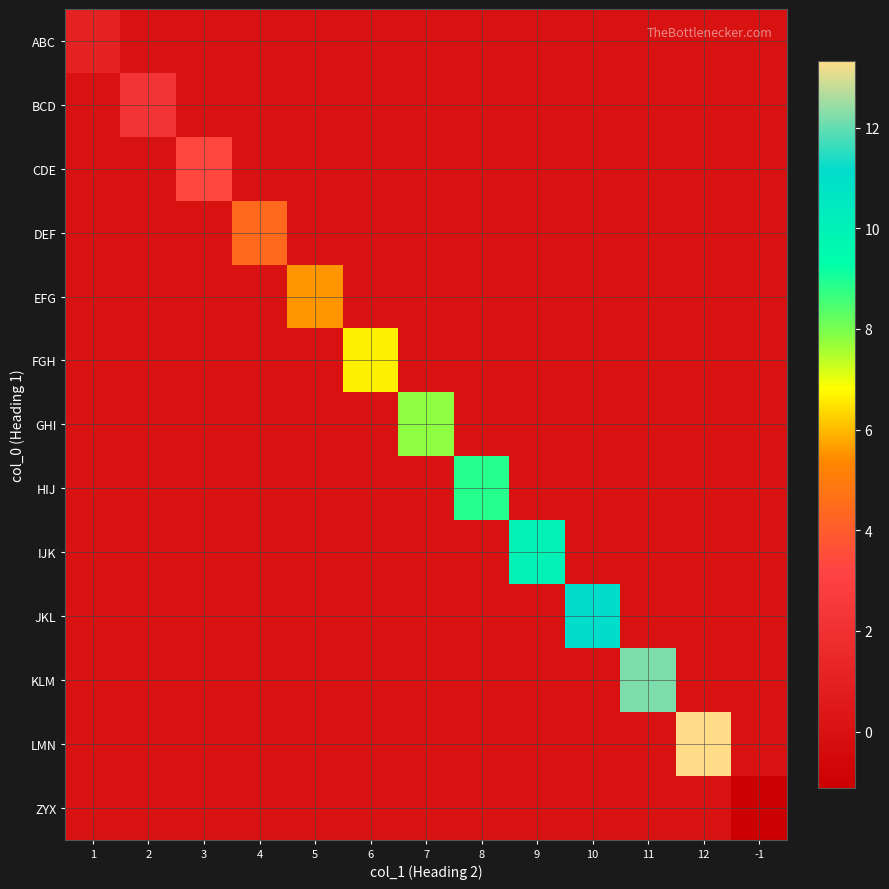

Which series has the largest total across all categories?

LMN